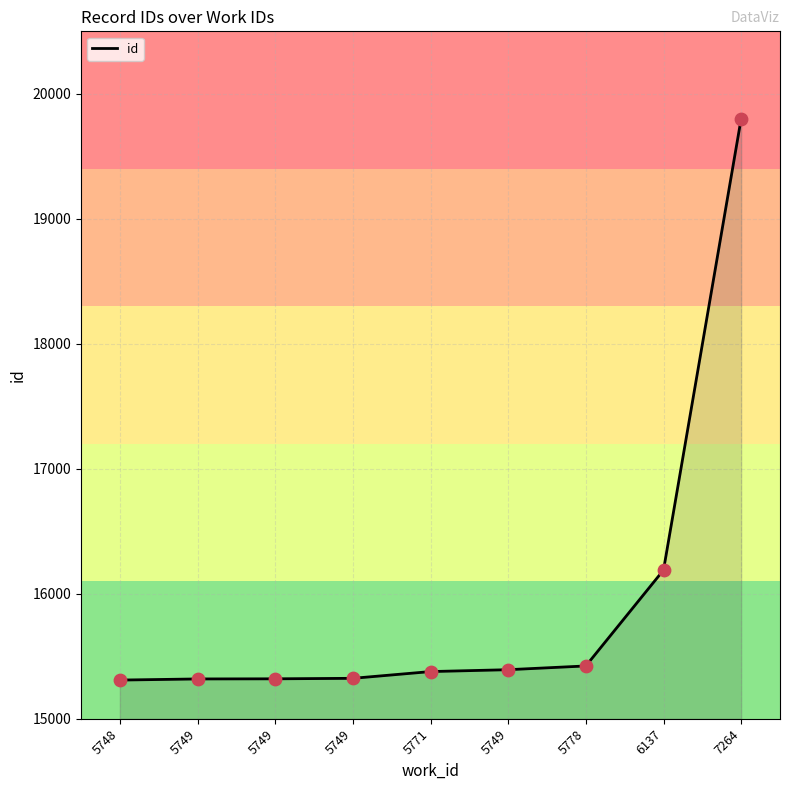

What is the change in value from 5748 to 5778?

+113